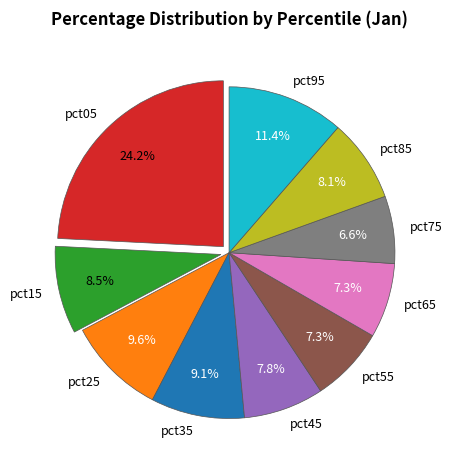

To the nearest percent, what portion does pct55 represent?

7%